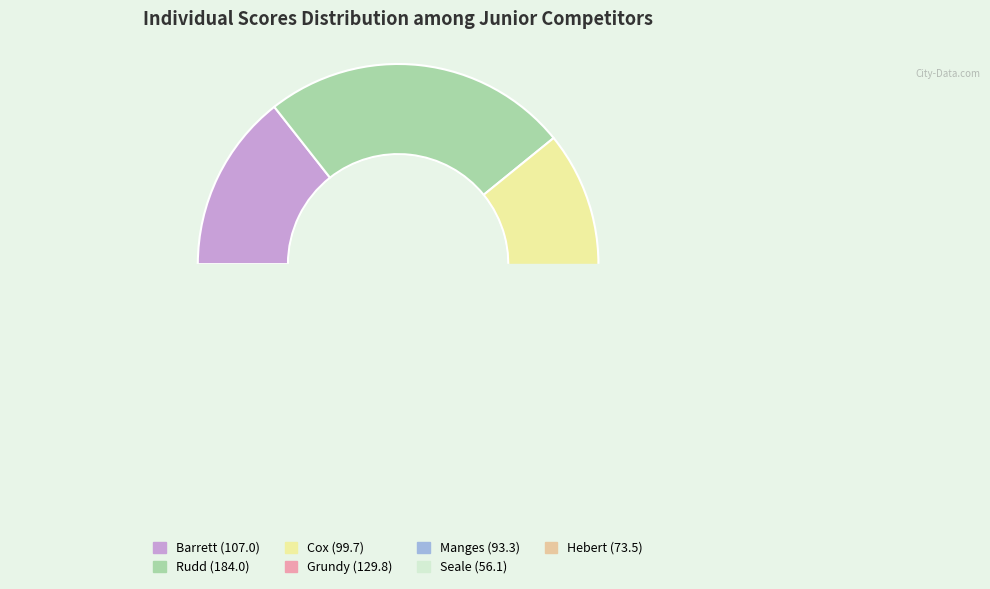

What is the change in value from Grundy to Hebert?

-56.3